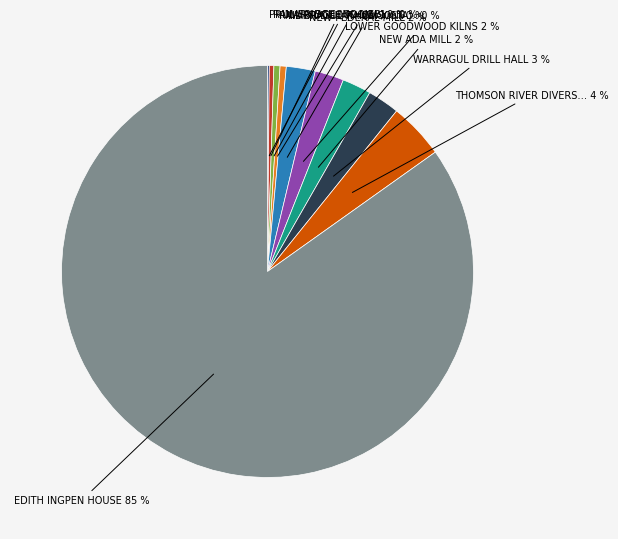

To the nearest percent, what is the average slice percentage?

10%